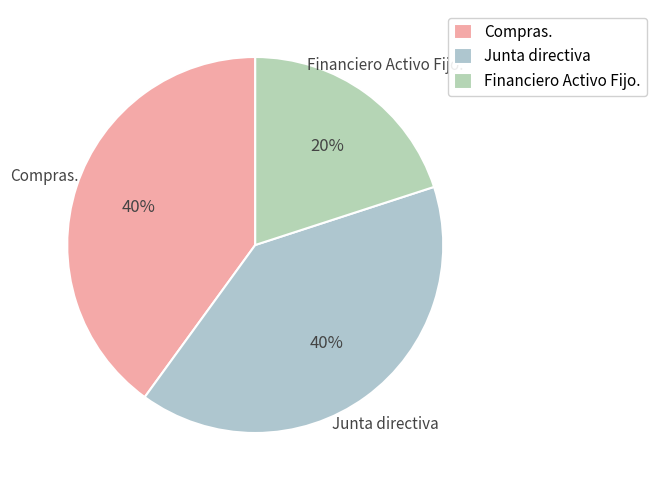

Which category has the smallest portion of the pie?

Financiero Activo Fijo.